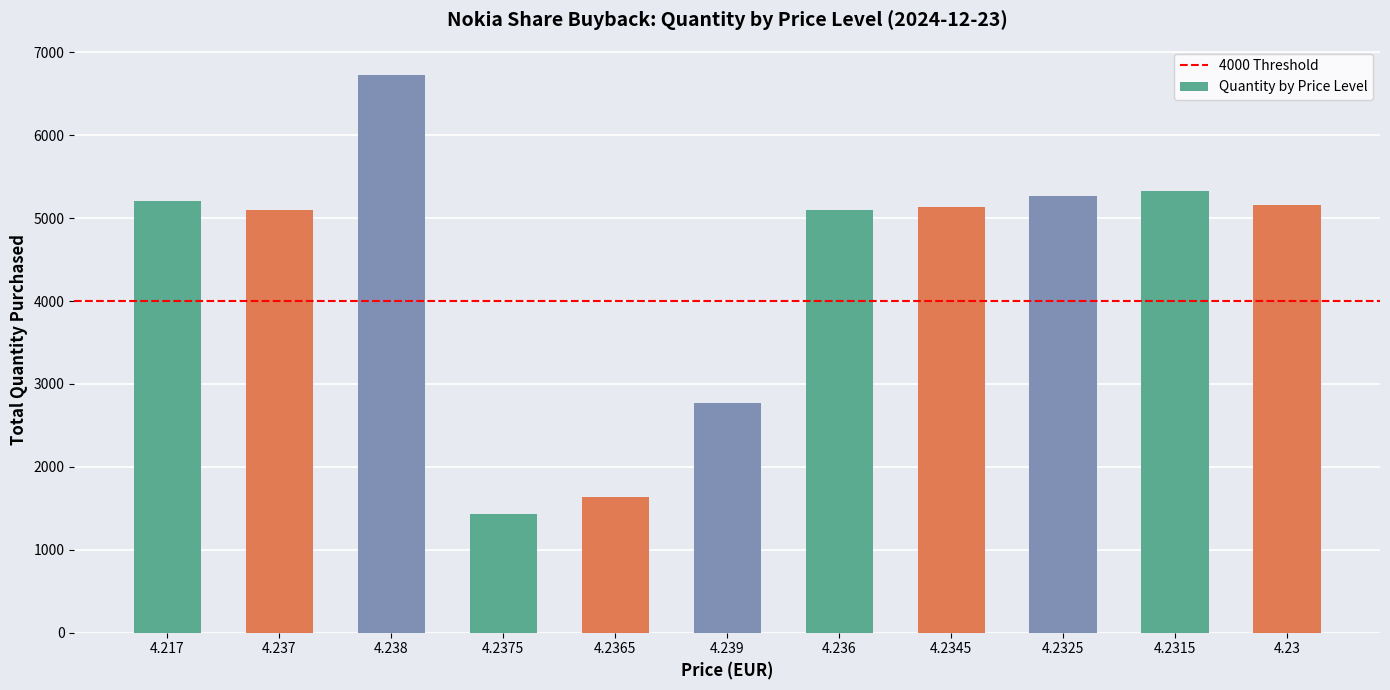

The value at 4.217 is 5206. True or false?

True